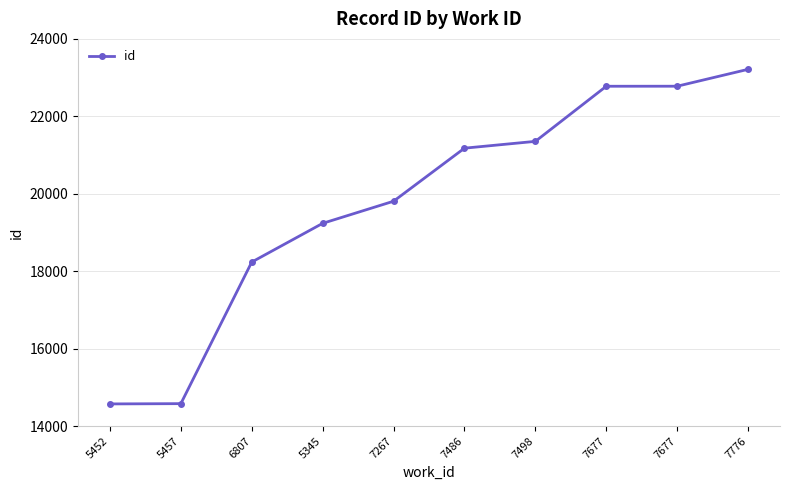

Does the chart have visible grid lines?

Yes